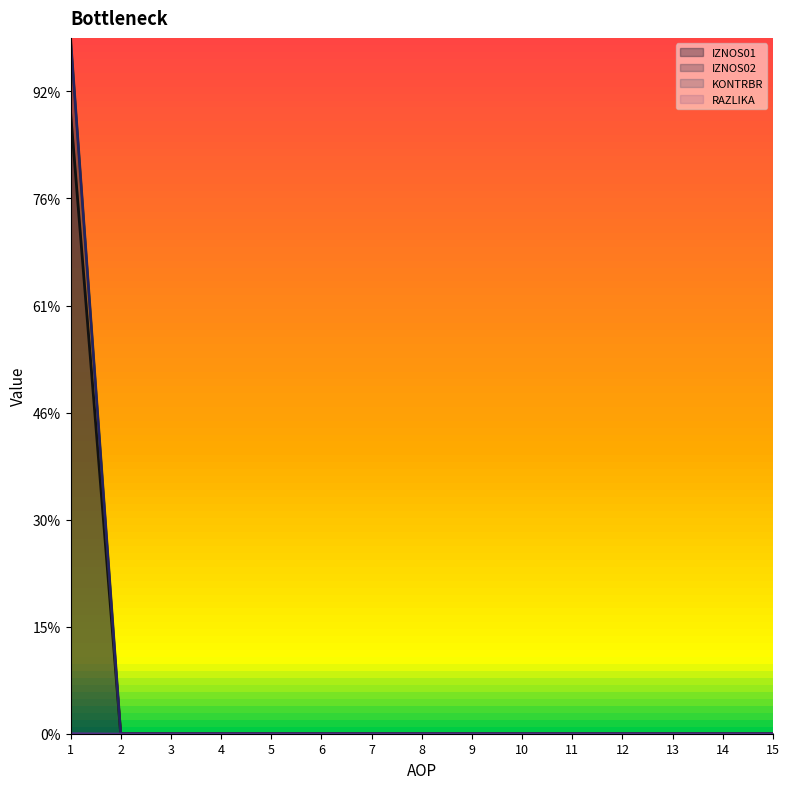

List the series in order of their peak value, highest first.

RAZLIKA, IZNOS02, KONTRBR, IZNOS01